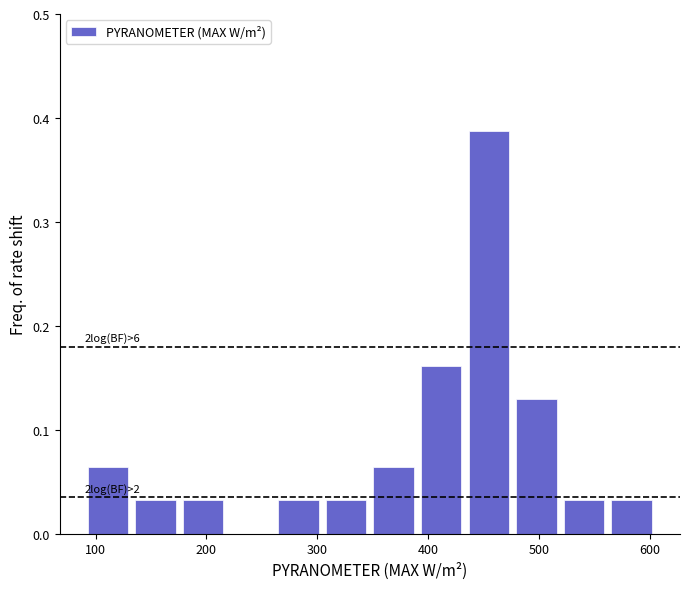

Which range on the x-axis has the tallest bar?

430 to 480